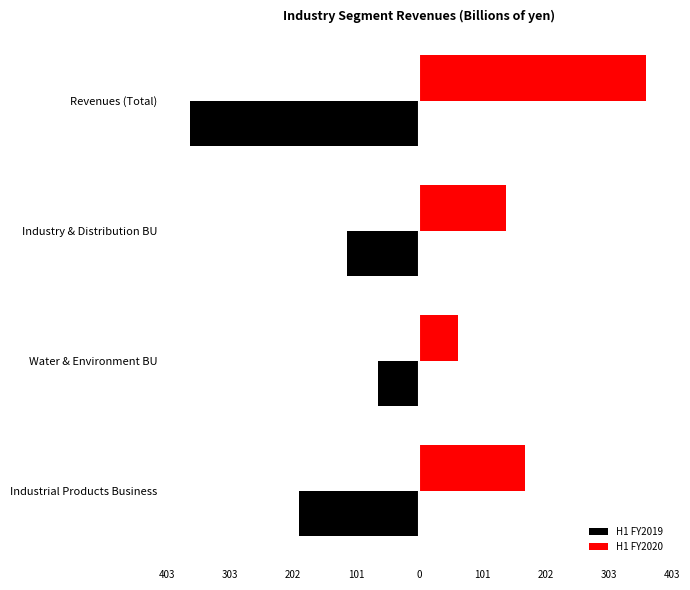

What are all the series names shown in the legend?

H1 FY2019, H1 FY2020